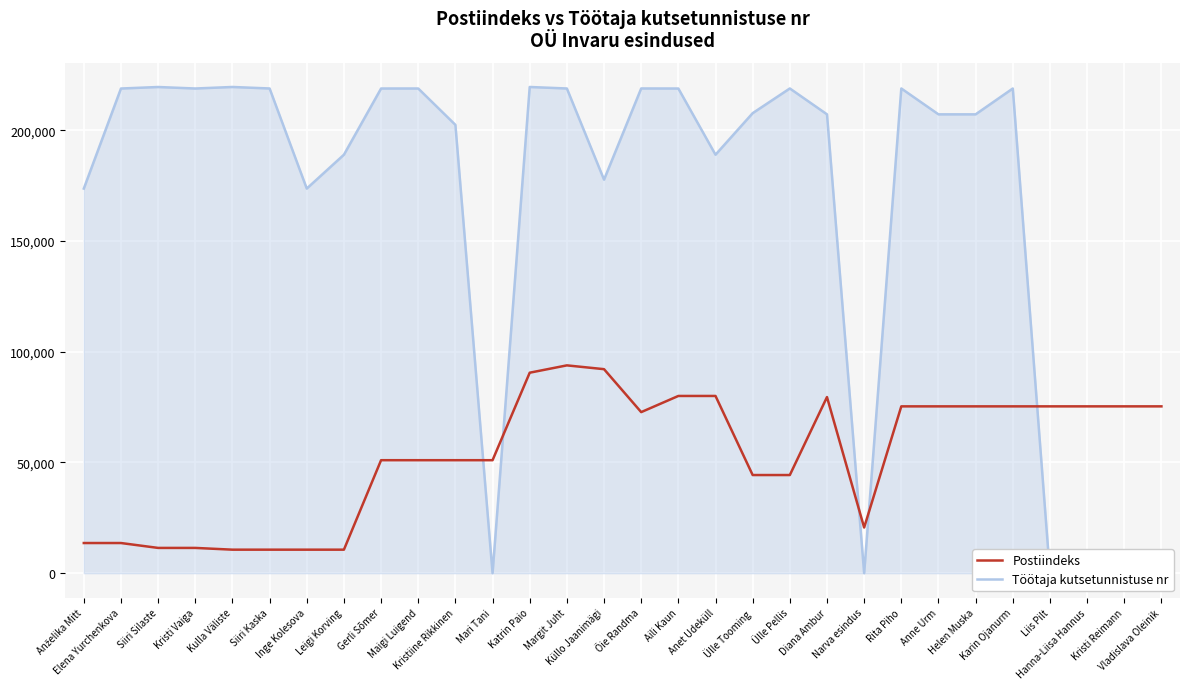

List the series in order of their overall mean, highest first.

Töötaja kutsetunnistuse nr, Postiindeks